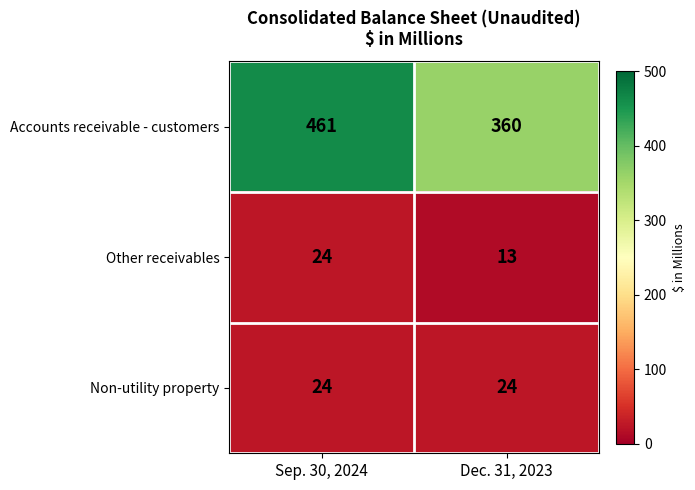

Which series has the largest total across all categories?

Accounts receivable - customers